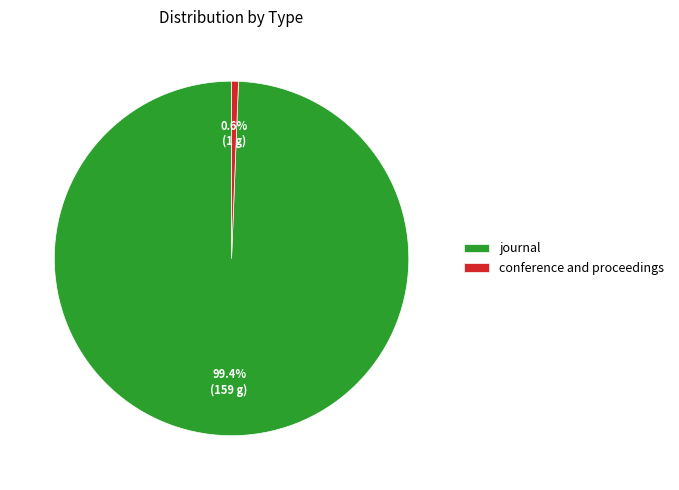

Which slice is the smallest?

conference and proceedings